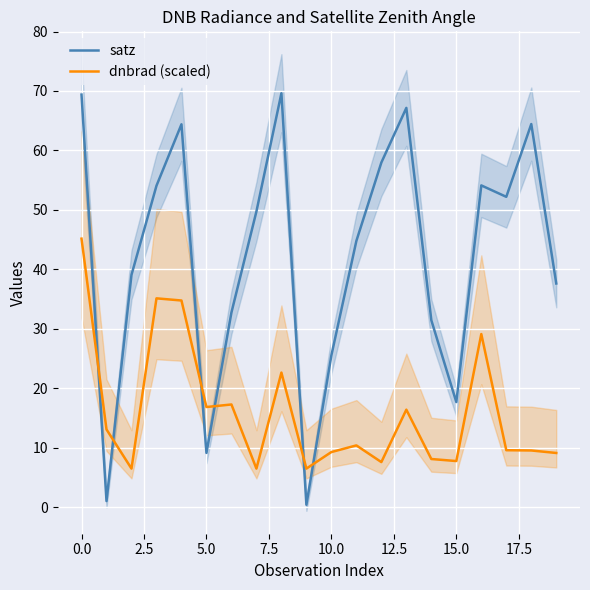

True or false: satz has more than 0 interior local peaks.

True